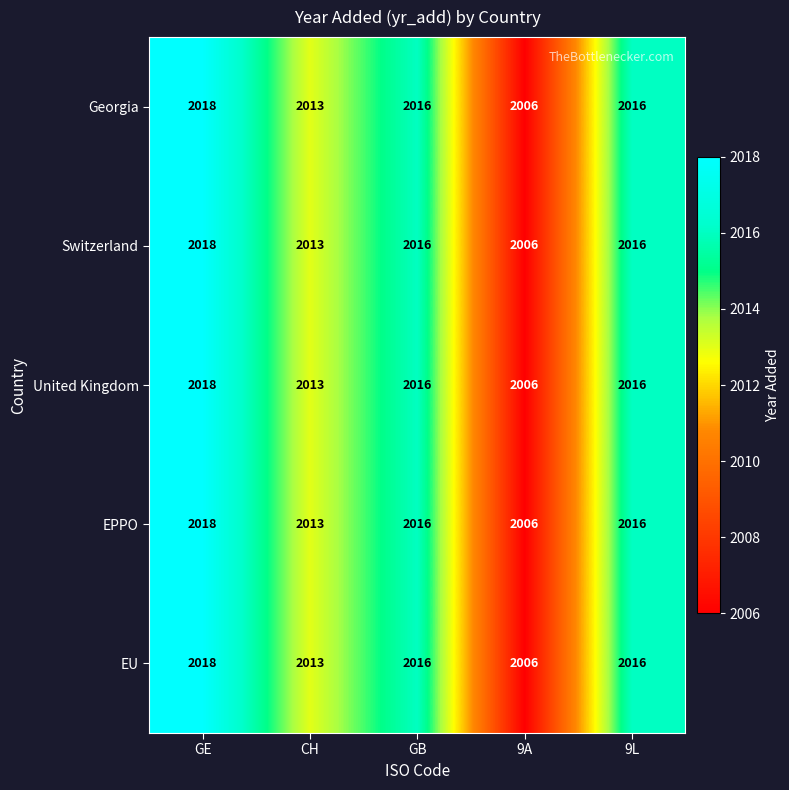

Reading right to left, transcribe all the data shown in this chart.

Georgia: 9L=2016	9A=2006	GB=2016	CH=2013	GE=2018
Switzerland: 9L=2016	9A=2006	GB=2016	CH=2013	GE=2018
United Kingdom: 9L=2016	9A=2006	GB=2016	CH=2013	GE=2018
EPPO: 9L=2016	9A=2006	GB=2016	CH=2013	GE=2018
EU: 9L=2016	9A=2006	GB=2016	CH=2013	GE=2018